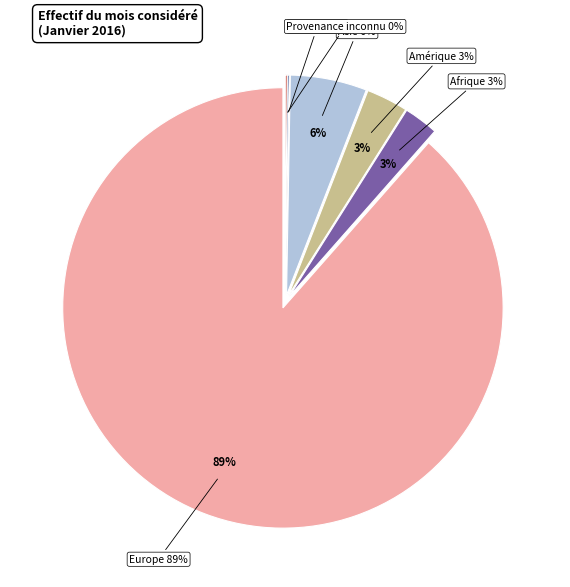

How many slices are in this pie chart?

6